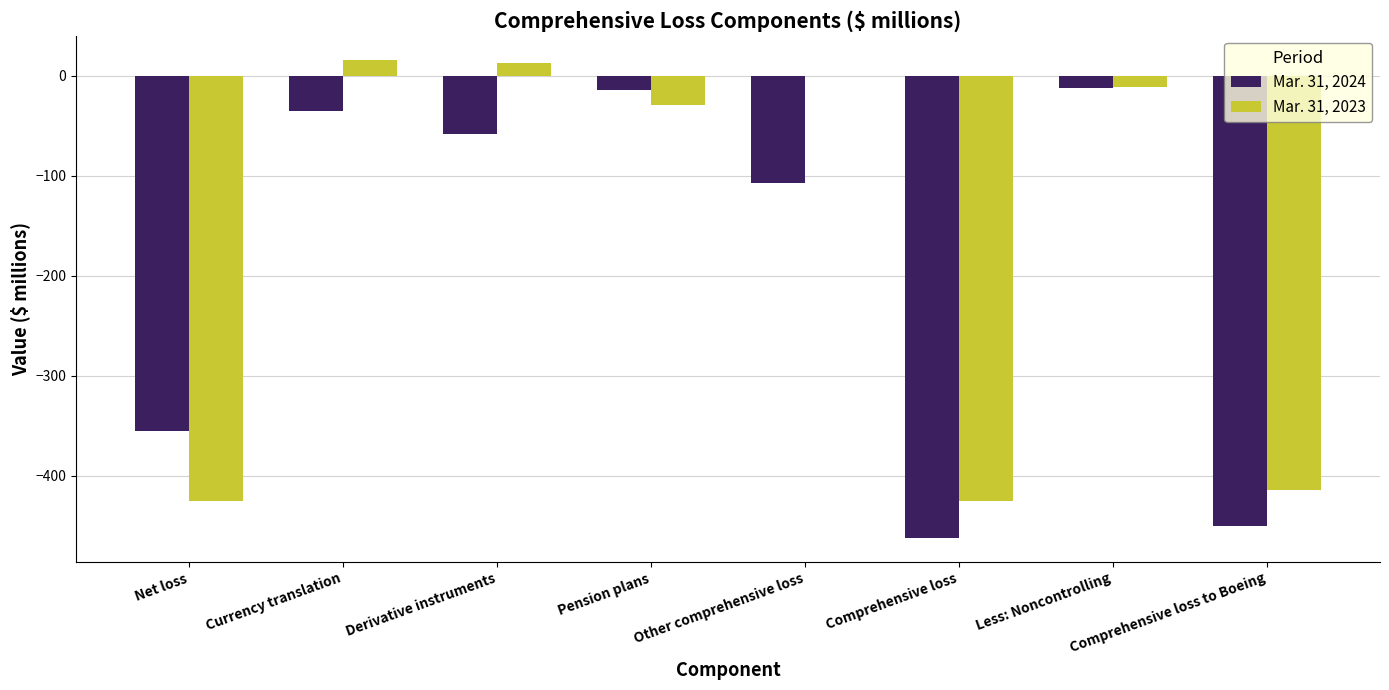

Is the value of Mar. 31, 2024 at Derivative instruments greater than the value of Mar. 31, 2023 at Less: Noncontrolling?

No